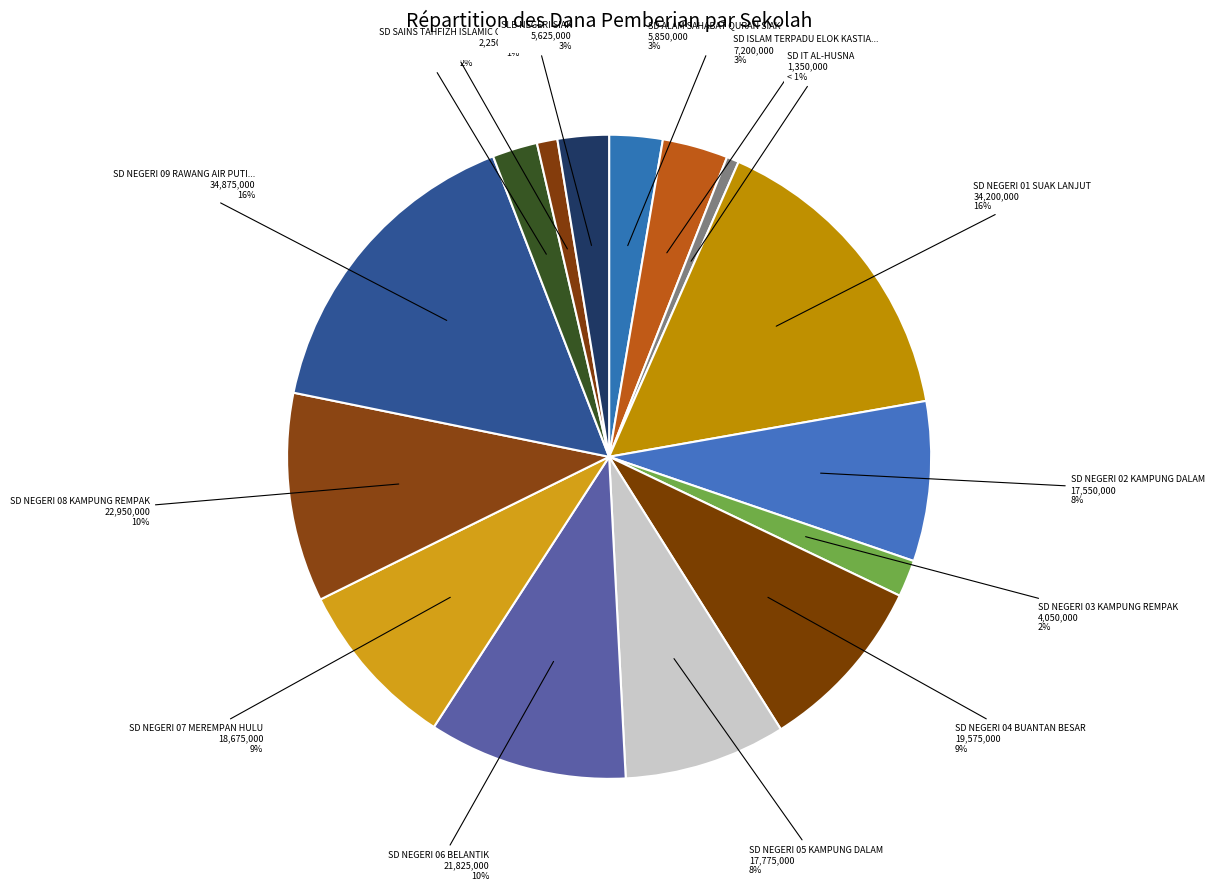

How many segments does this pie chart have?

15